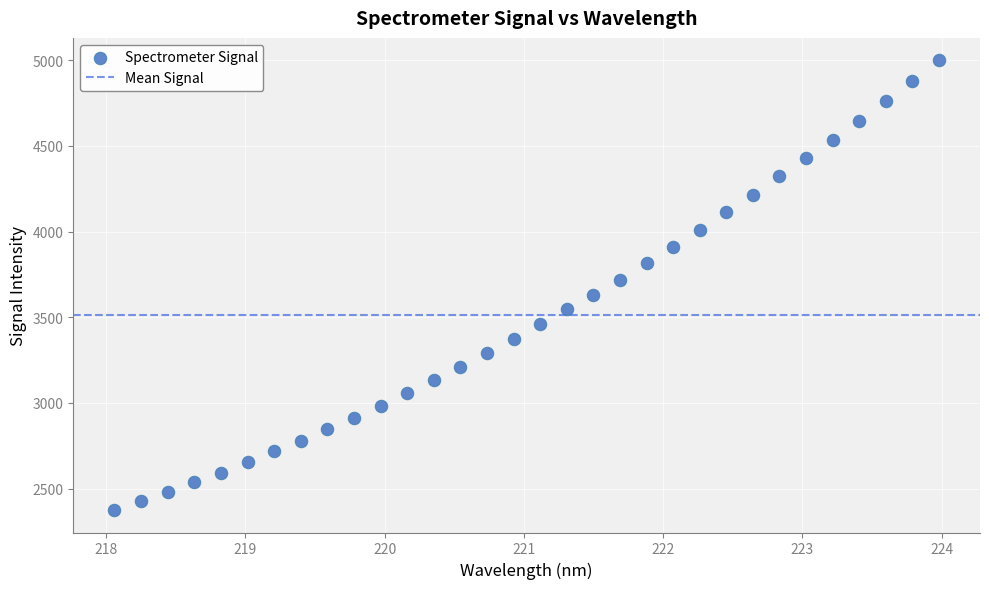

What is the range of Y values (max minus min)?

2624.8